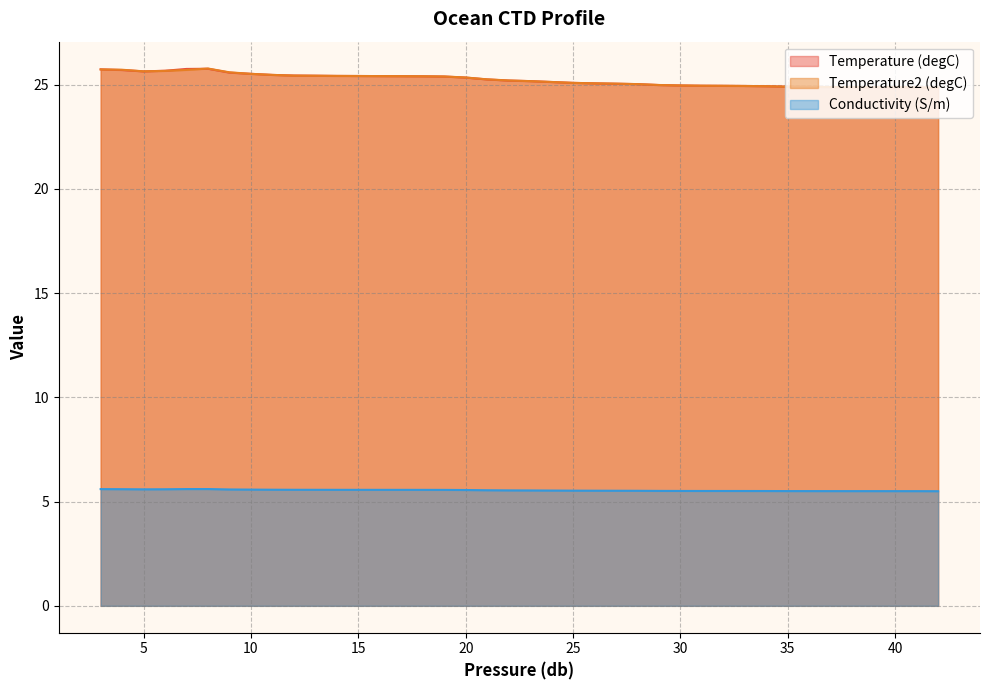

How many data points in Temperature2 (degC) are above 25?

26